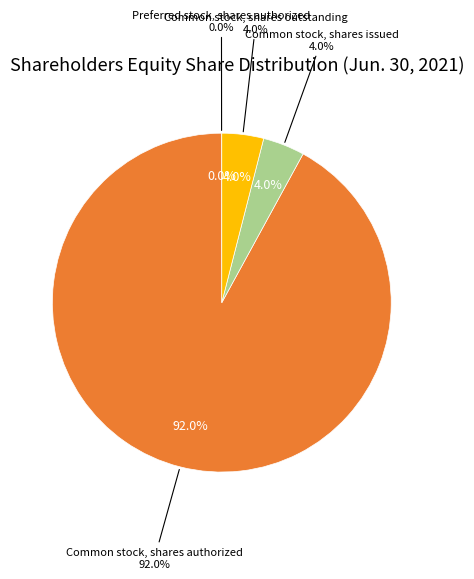

Count the number of slices in the pie.

4